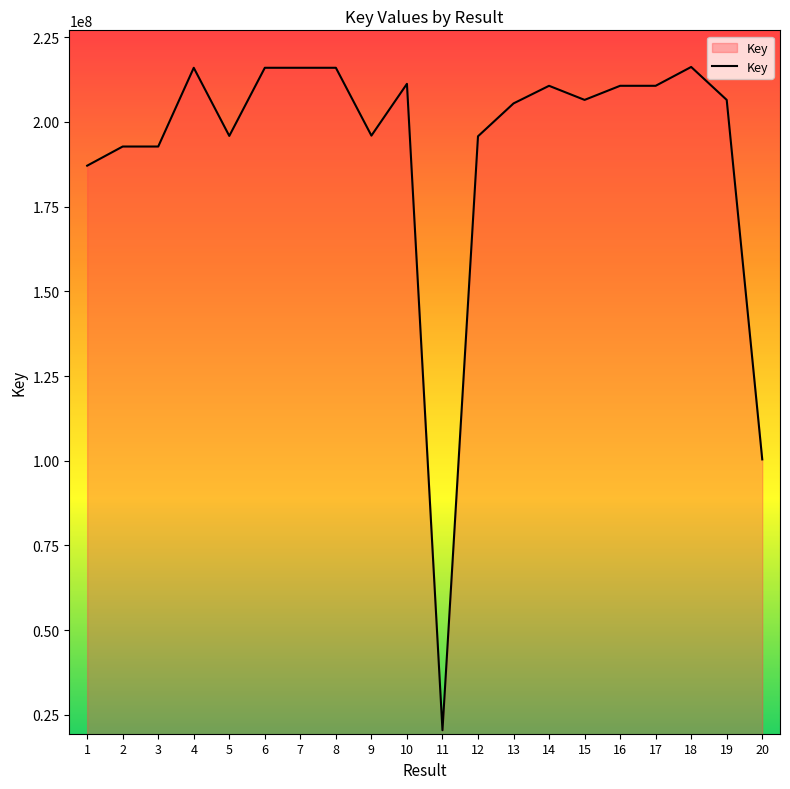

What is the change in value from 4 to 20?

-115567672